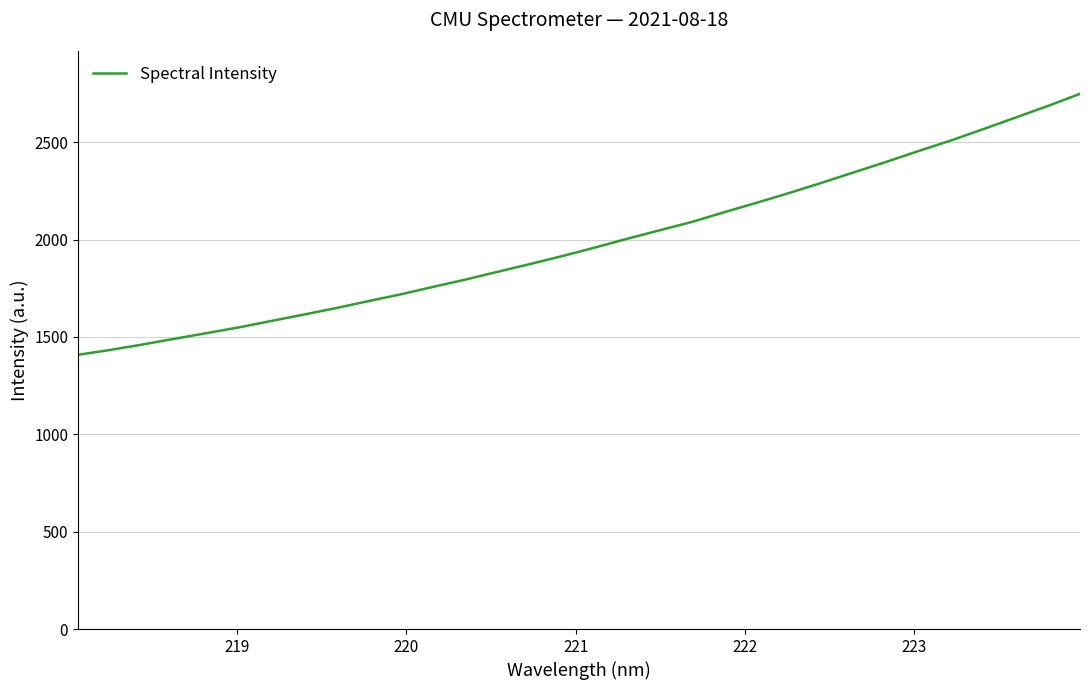

What is the maximum value shown in the chart?

2748.3